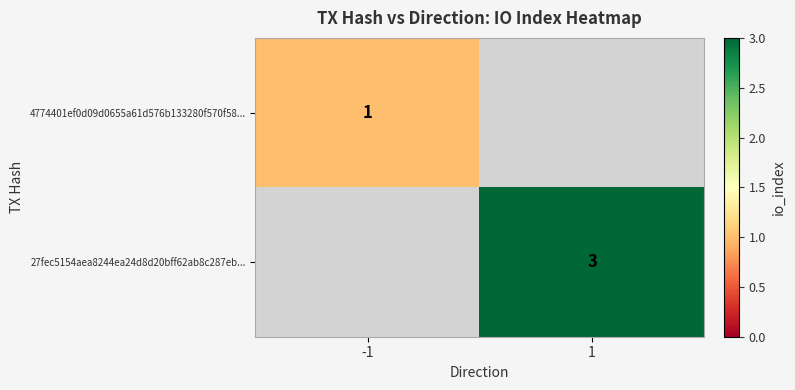

At which category is the sum across all series the highest?

1